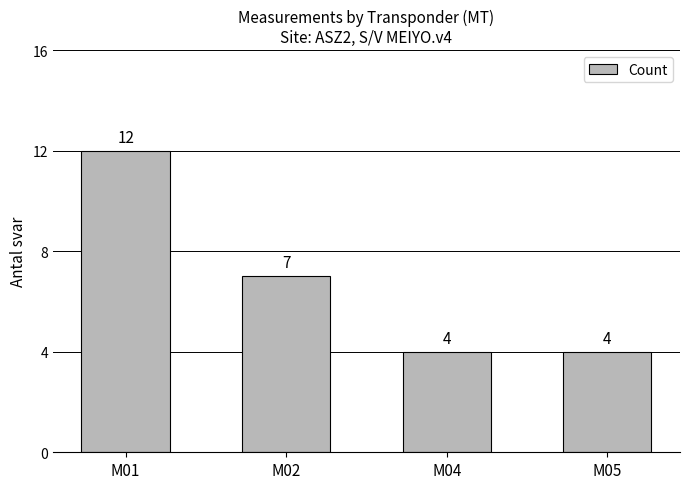

Reading right to left, what are all the values shown in this chart?

4	4	7	12